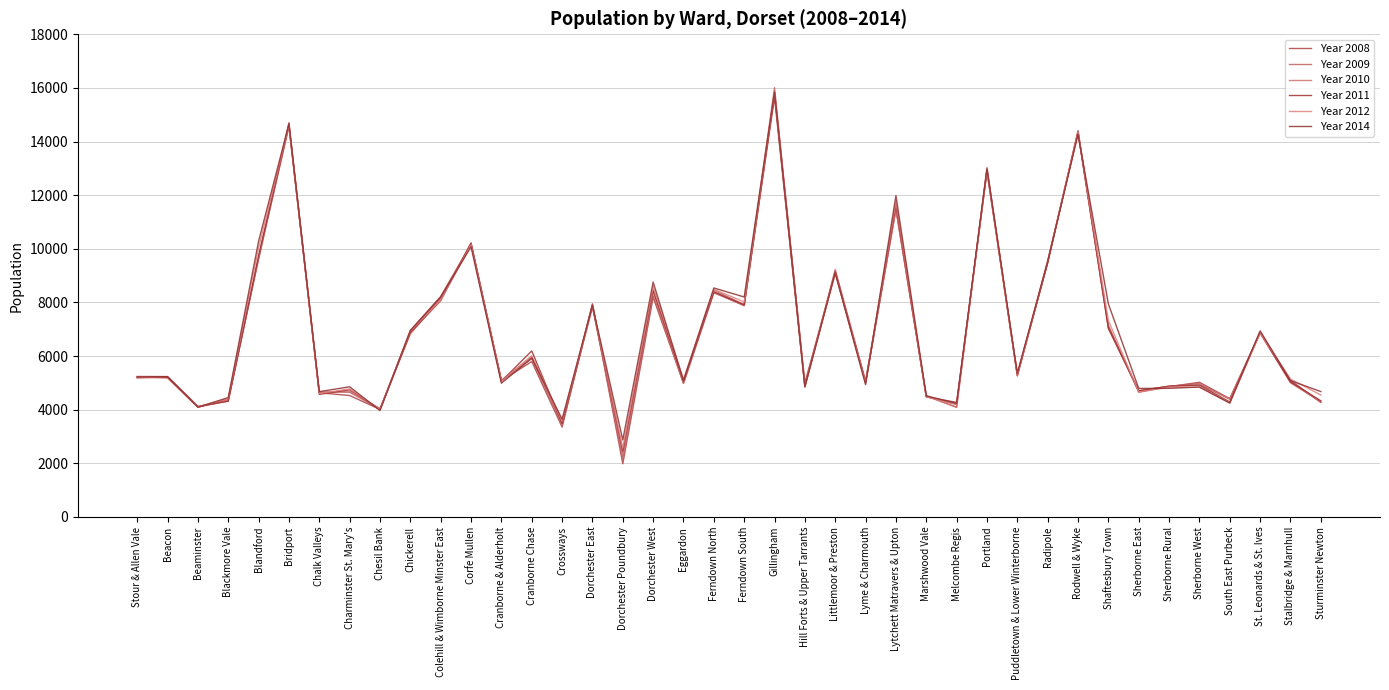

How many interior local valleys does the Year 2011 series have?

14